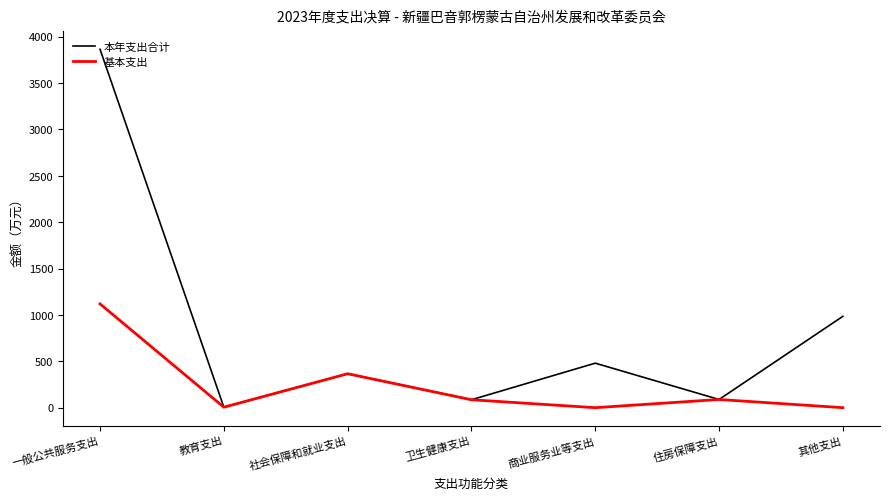

Read the 本年支出合计 value at 住房保障支出.

88.3